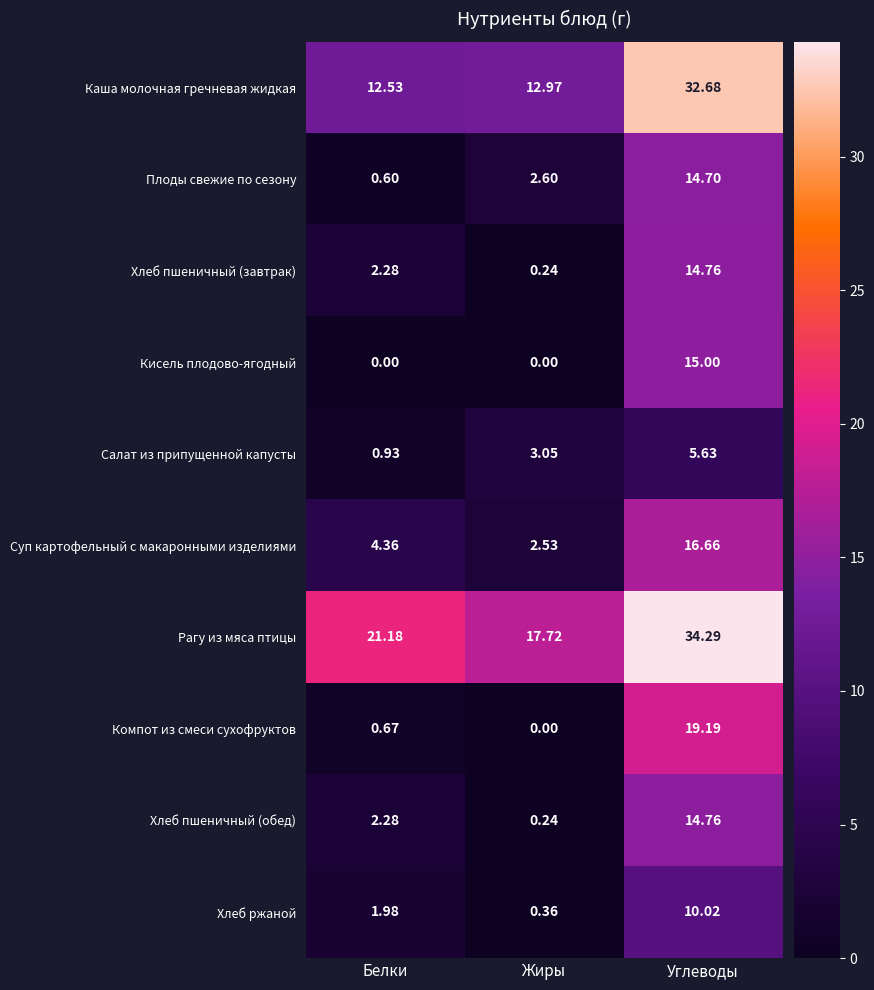

Which series has the widest spread of values?

Каша молочная гречневая жидкая